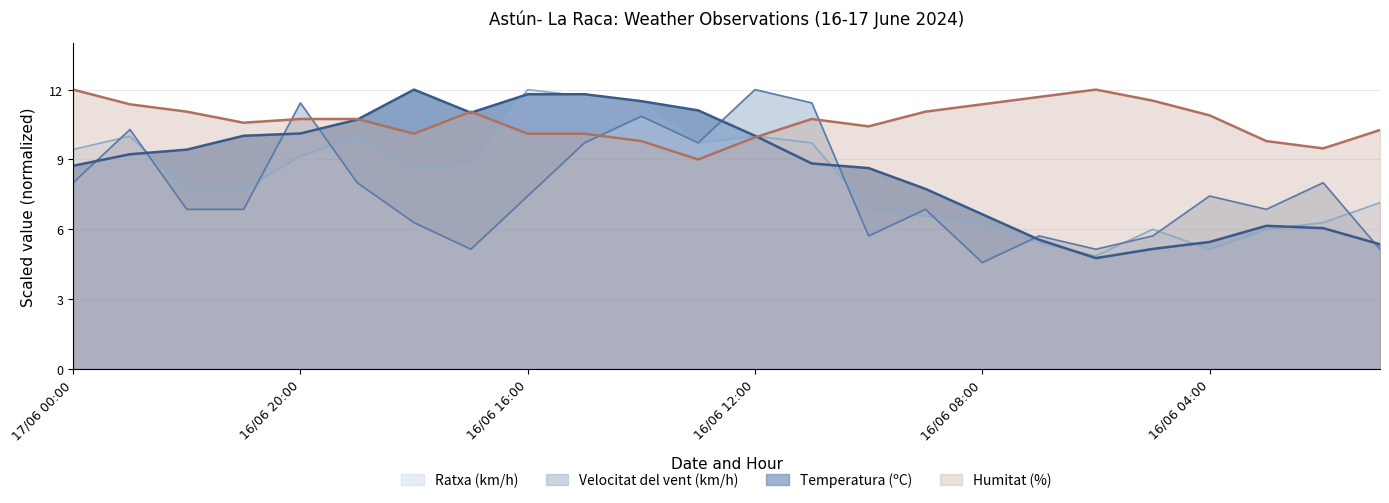

Which series has the largest range (max minus min)?

Velocitat del vent (km/h)